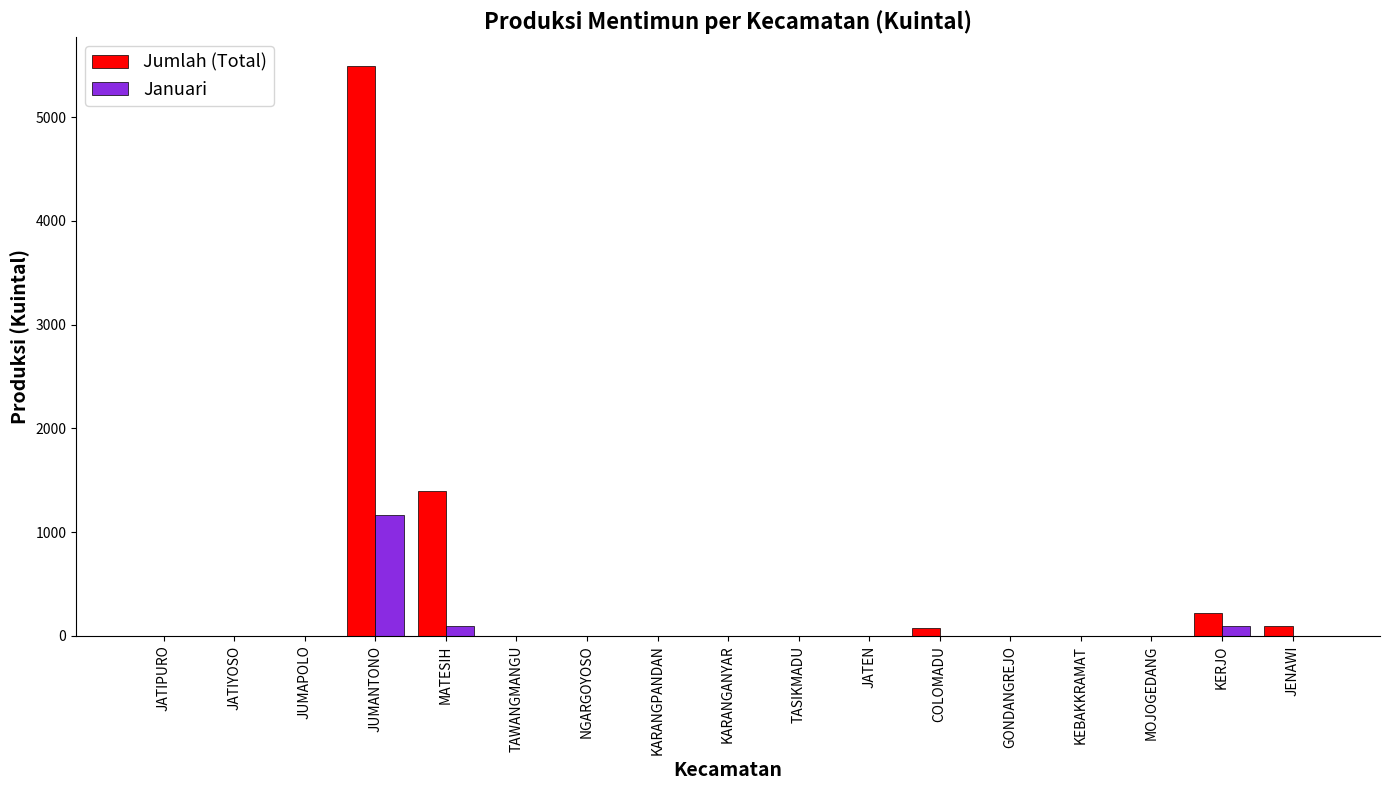

Are the bars horizontal?

No